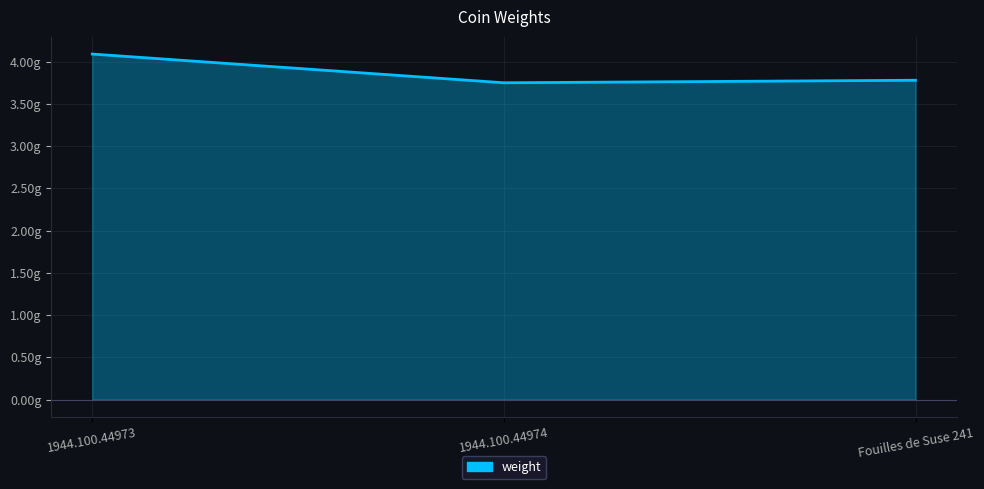

Does the chart display data point markers on the line(s)?

No